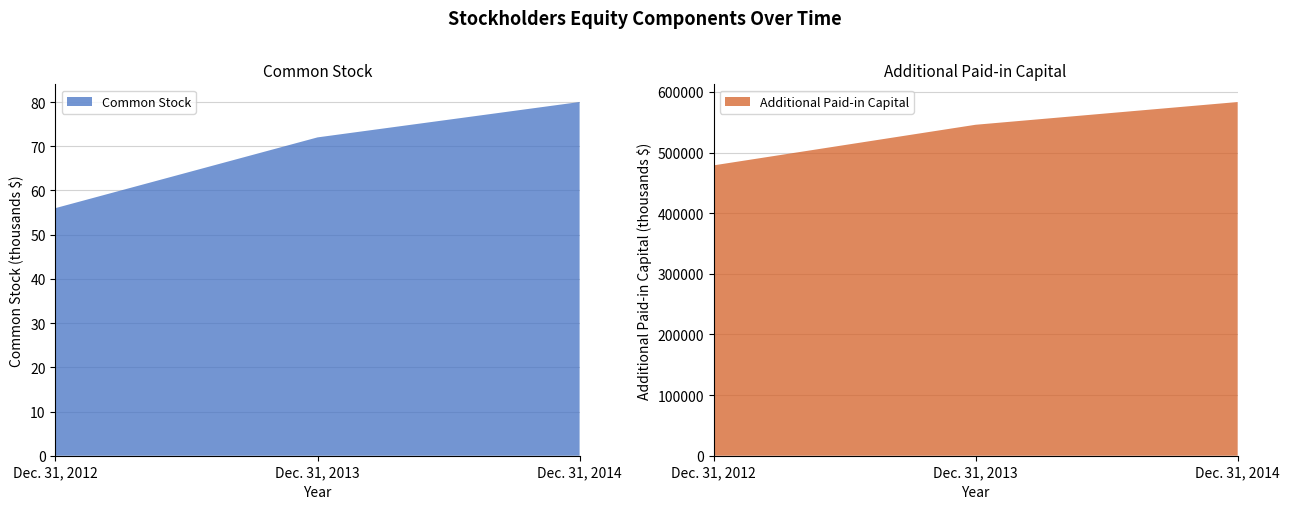

Reading left to right, list all the values displayed in this chart.

Common Stock: 56	72	80
Additional Paid-in Capital: 478903	545905	583416